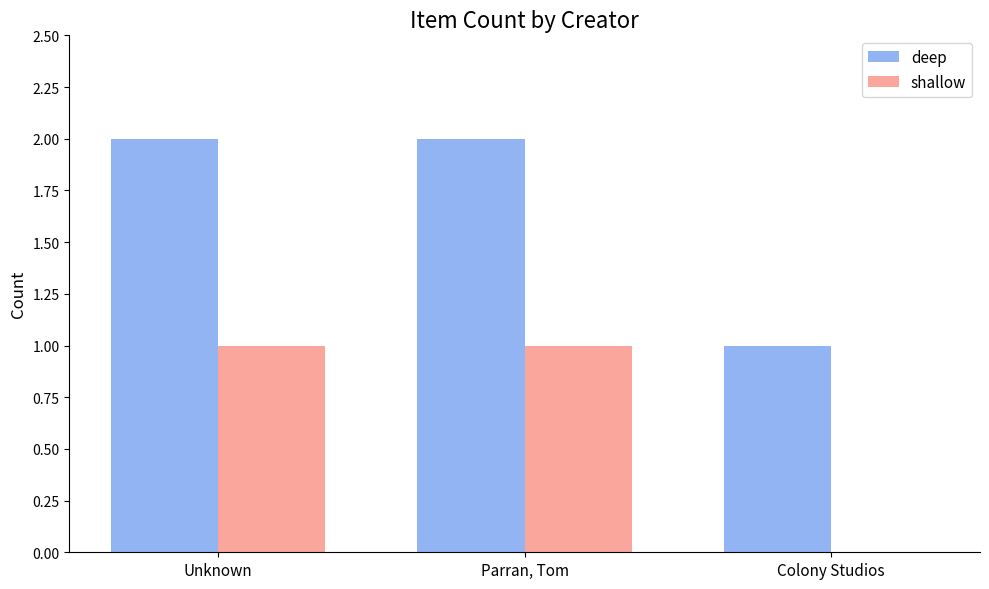

Is the value of shallow at Colony Studios greater than the value of deep at Unknown?

No